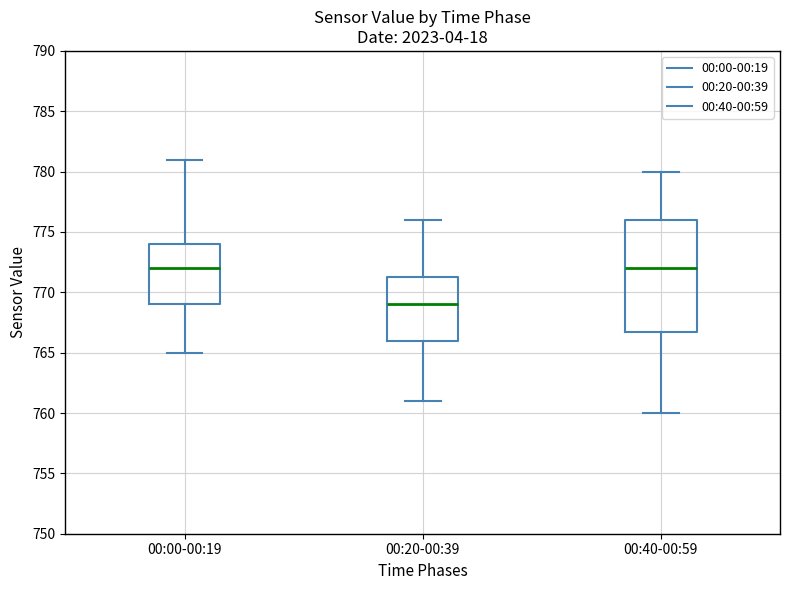

Reading left to right, transcribe this box plot: for each box, give where its median line is, the range the box spans, and where its two whiskers end, as read against the y-axis. The values are not printed on the chart, so give them approximately, as read against the axis.

00:00-00:19: median 772.0, box 769.0 to 774.0, whiskers 765.0 to 781.0
00:20-00:39: median 769.0, box 766.0 to 771.5, whiskers 761.0 to 776.0
00:40-00:59: median 772.0, box 767.0 to 776.0, whiskers 760.0 to 780.0